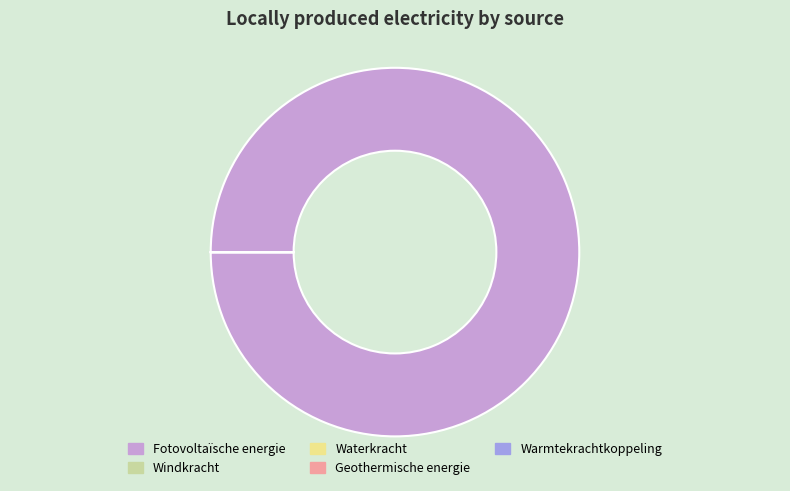

Is Fotovoltaïsche energie the majority of the pie?

Yes